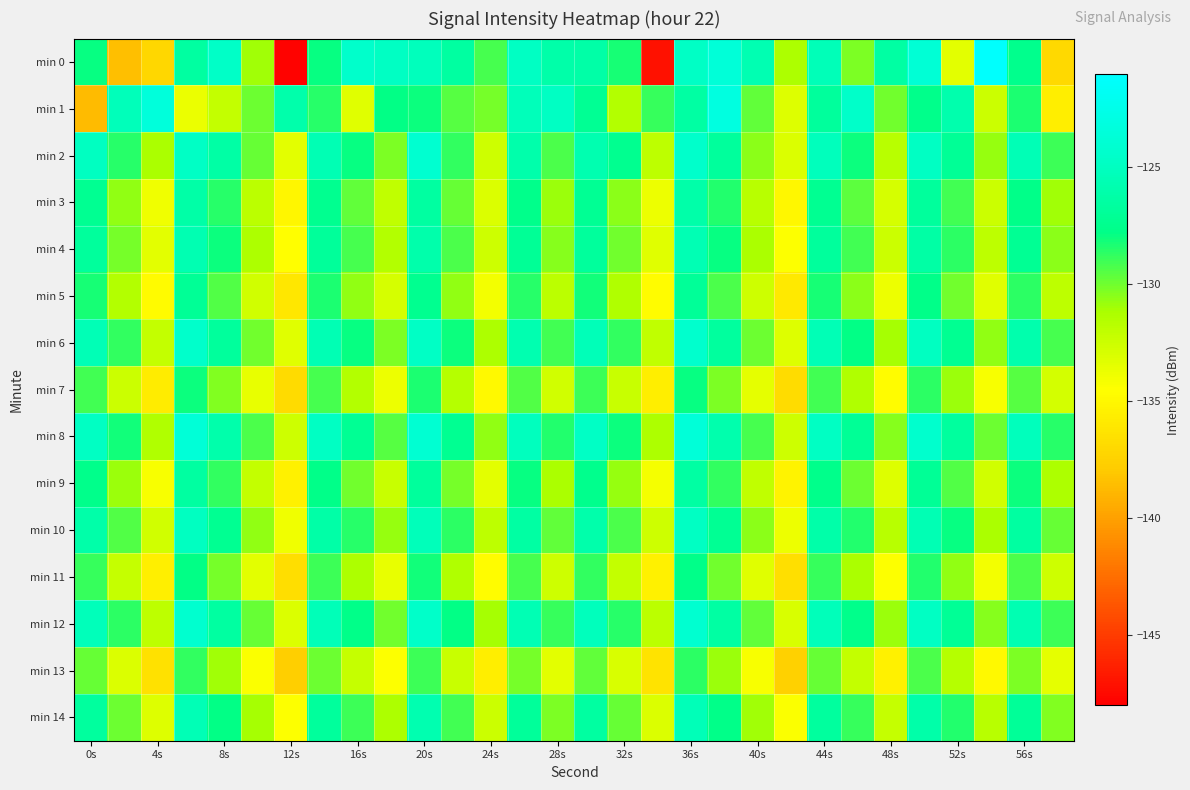

Which series has the widest spread of values?

min 0